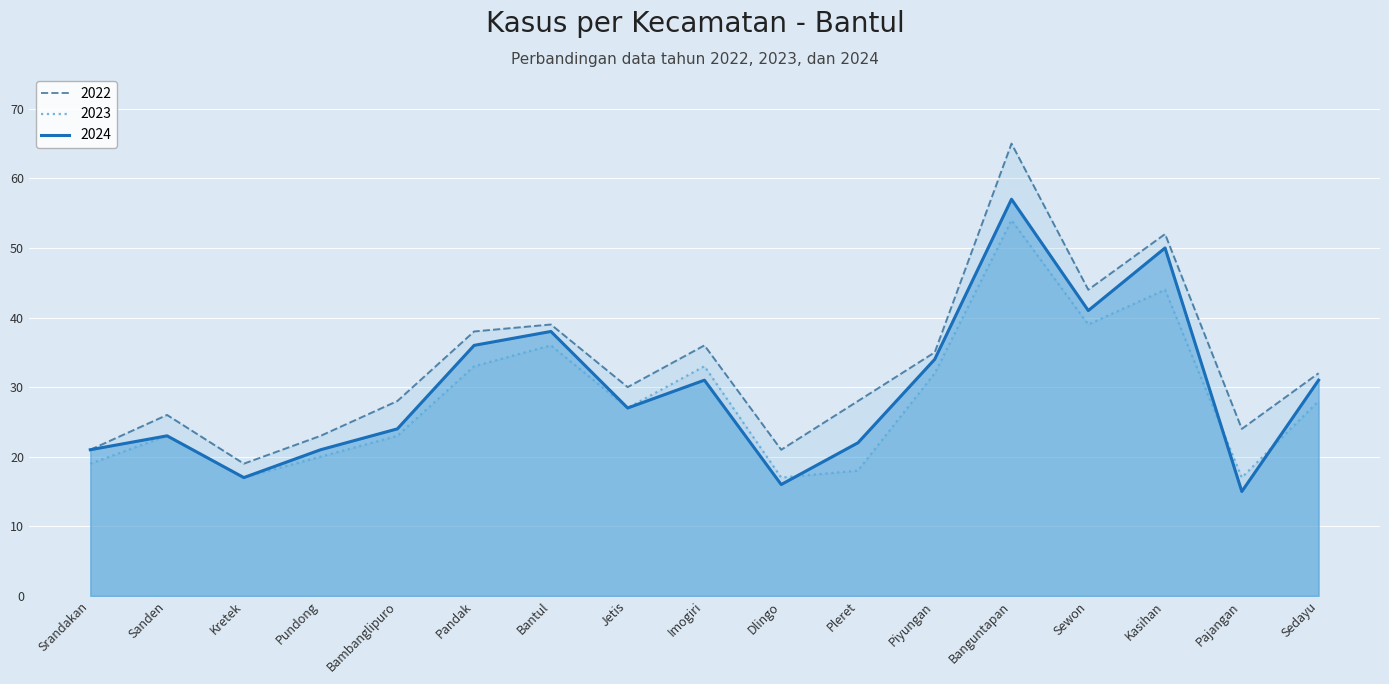

What is the total value across all series at Pleret?

68